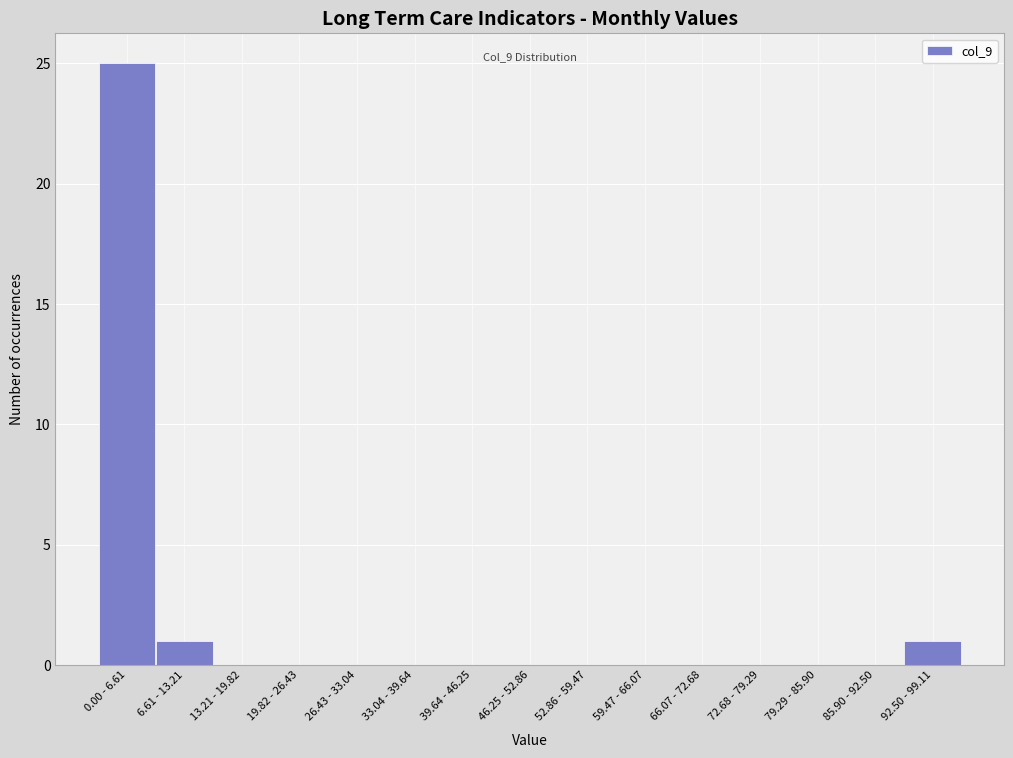

Reading right to left, list all the values displayed in this chart.

92.50 - 99.11=1	85.90 - 92.50=0	79.29 - 85.90=0	72.68 - 79.29=0	66.07 - 72.68=0	59.47 - 66.07=0	52.86 - 59.47=0	46.25 - 52.86=0	39.64 - 46.25=0	33.04 - 39.64=0	26.43 - 33.04=0	19.82 - 26.43=0	13.21 - 19.82=0	6.61 - 13.21=1	0.00 - 6.61=25